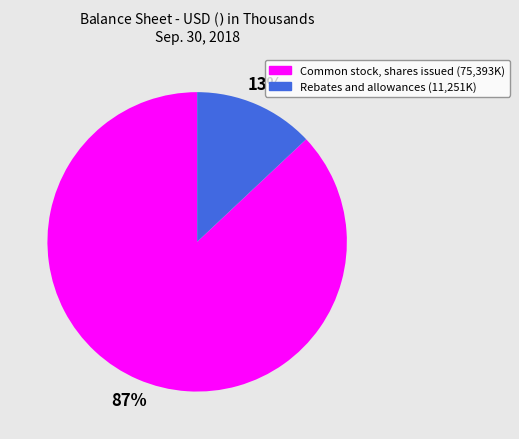

How many slices are in this pie chart?

2